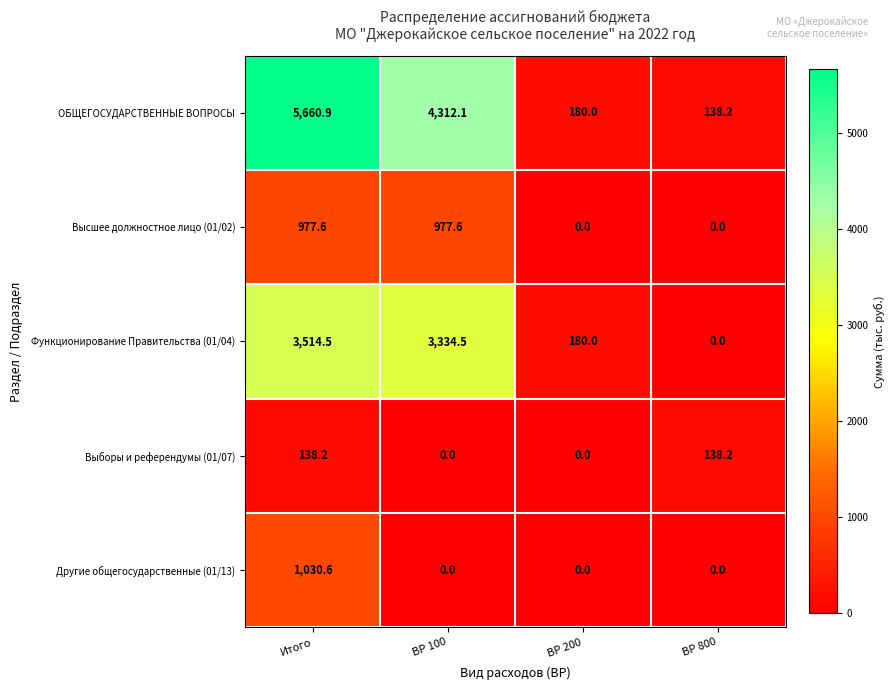

What is the sum of all ОБЩЕГОСУДАРСТВЕННЫЕ ВОПРОСЫ values?

10291.2